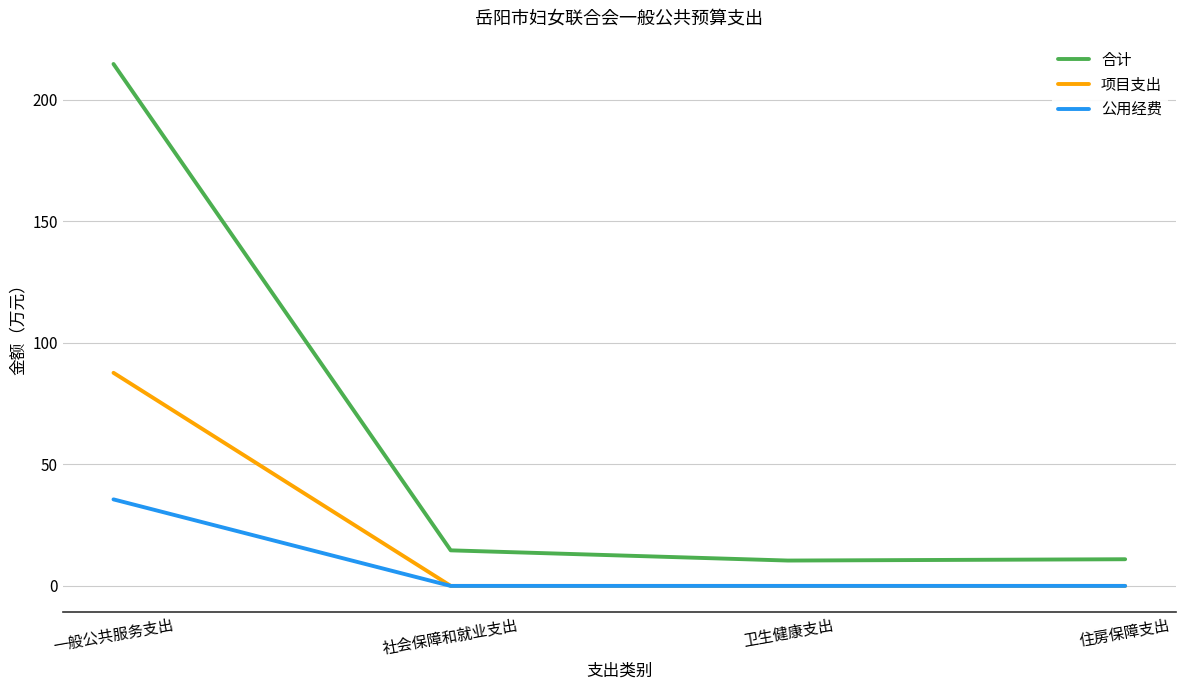

True or false: 公用经费 and 合计 intersect in this chart.

False